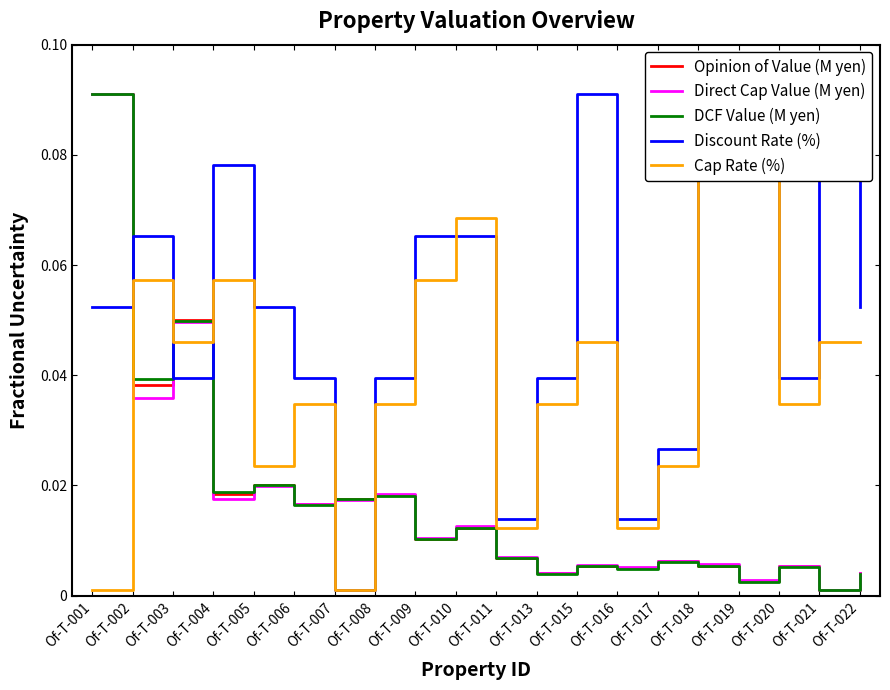

What is the spread (max minus min) of values at Of-T-019?

0.1